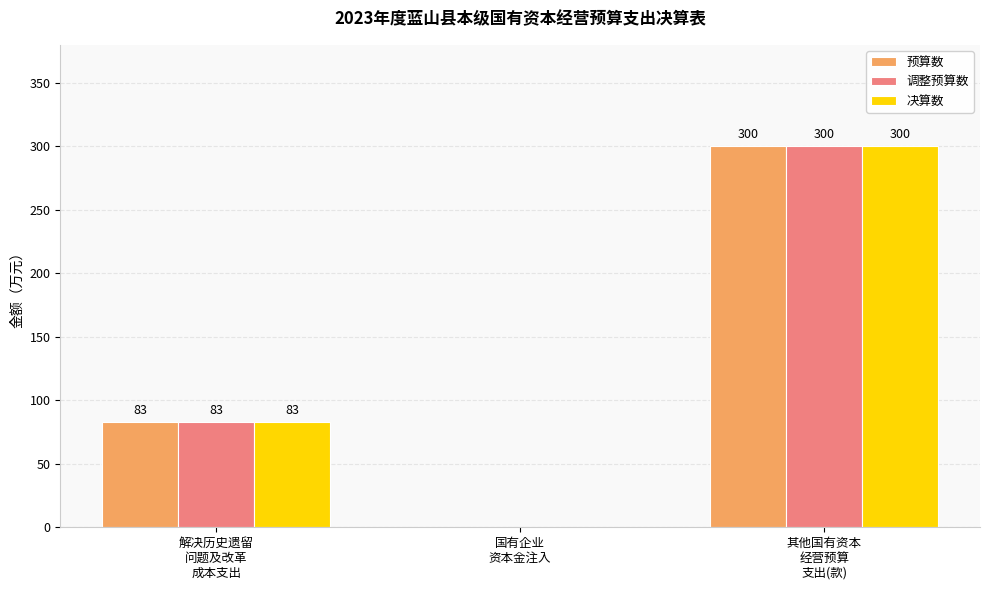

Count the 预算数 values in the range 0 to 300.

3